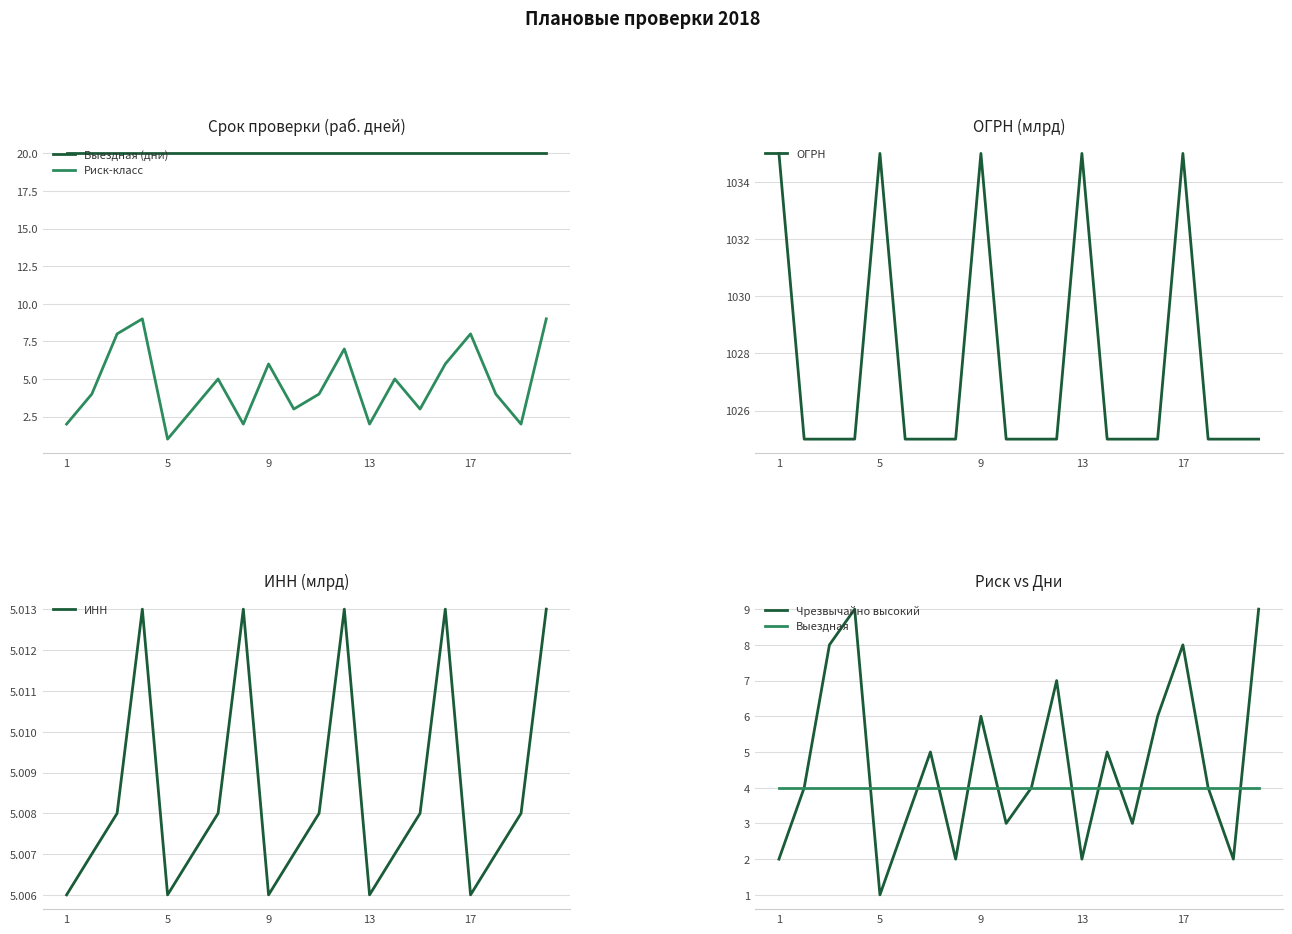

What is the maximum value for Выездная (дни)?

20